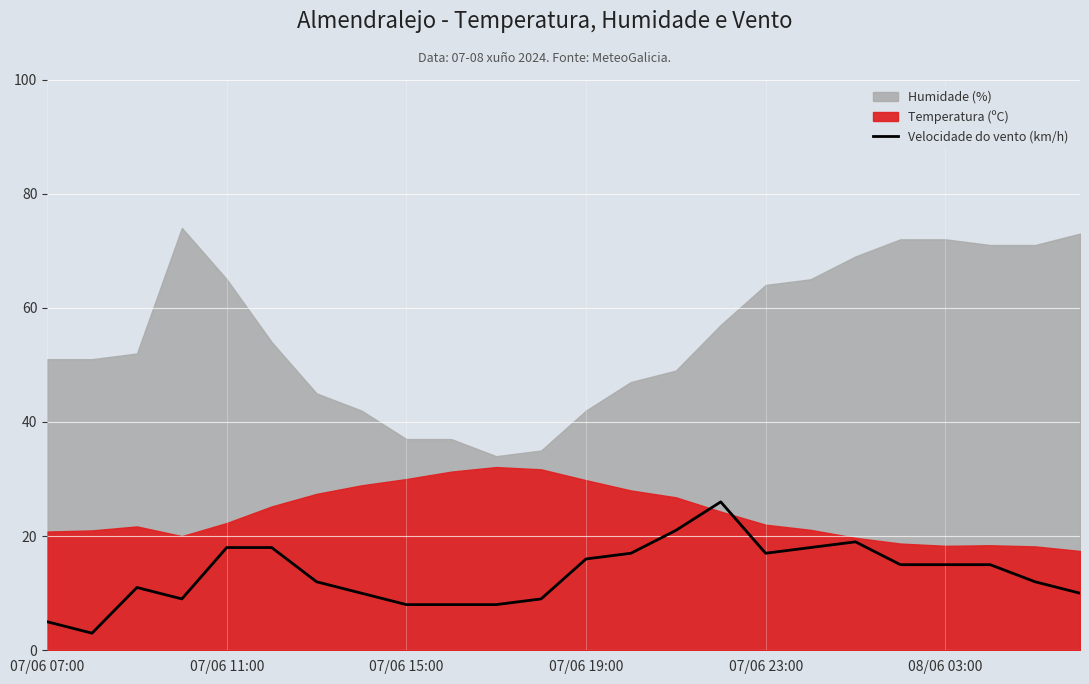

What is the change in value from 9 to 19?

+7